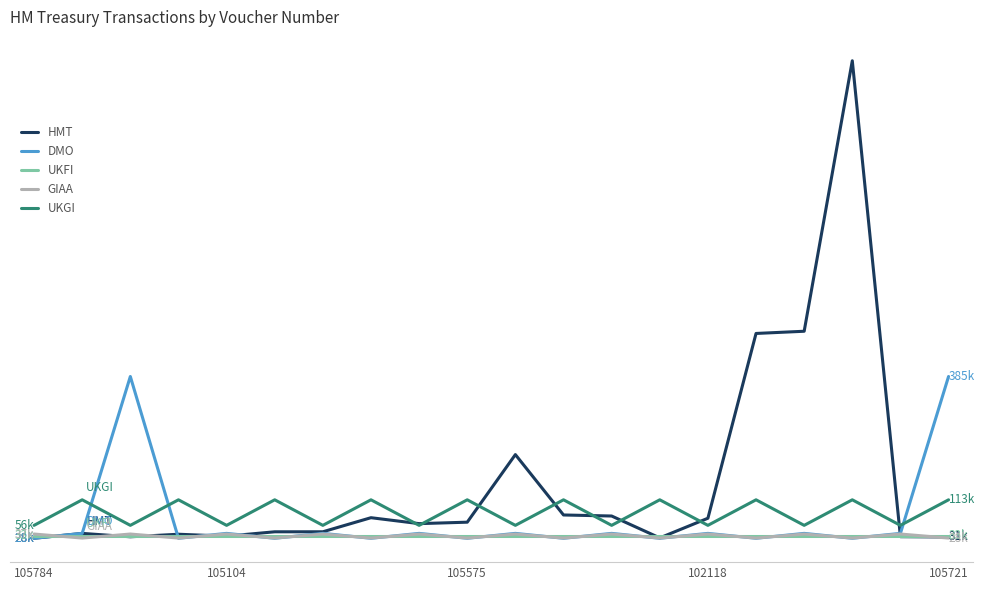

At which category is the sum across all series the highest?

17